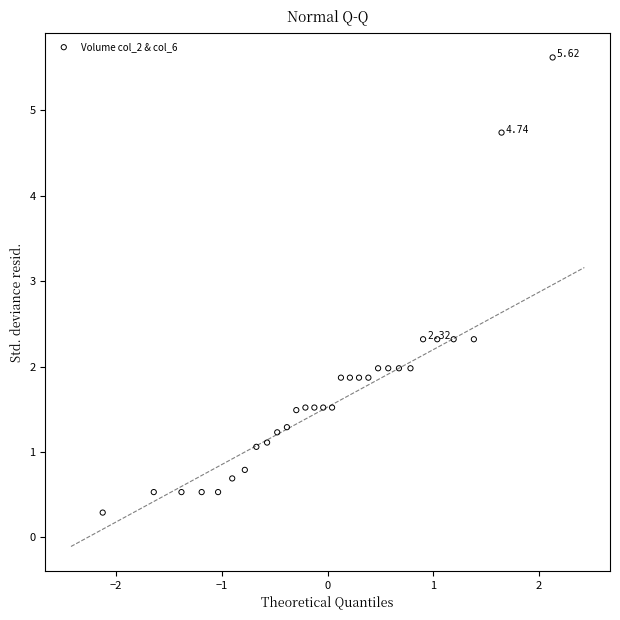

What is the range of X values (max minus min)?

4.3